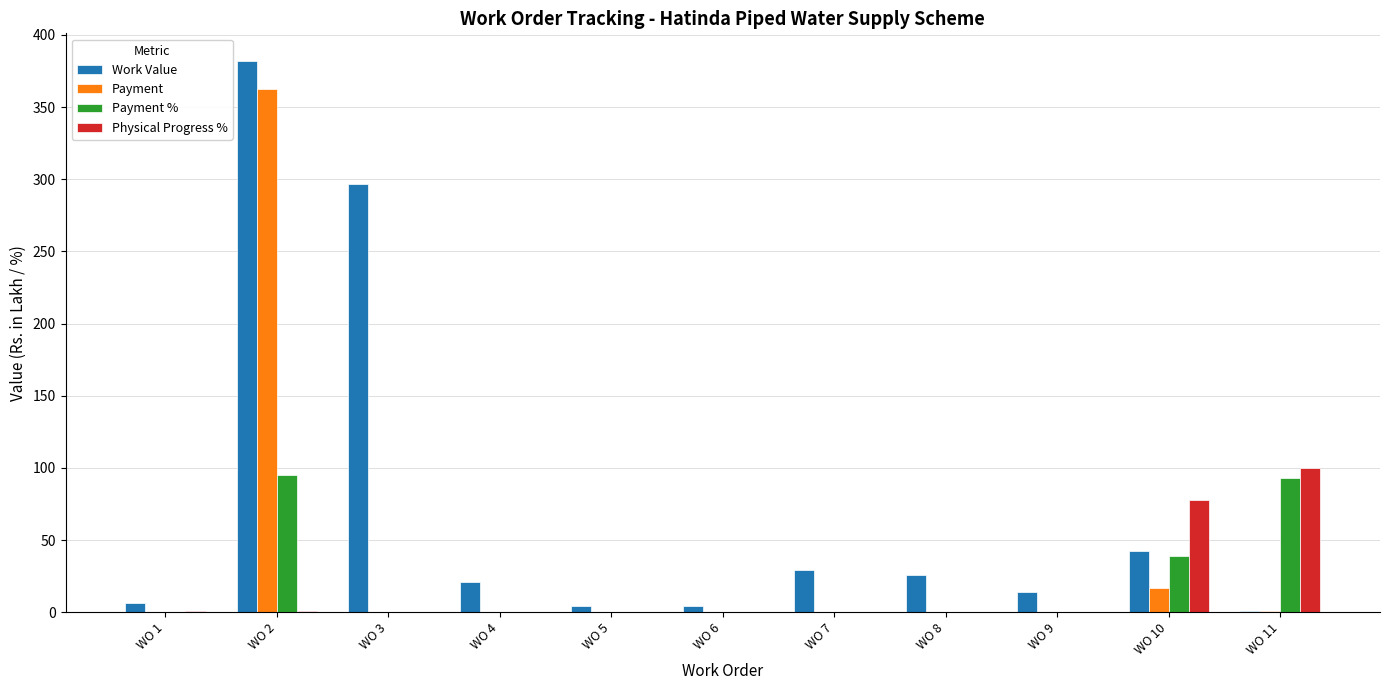

Which category has the highest value in the Work Value series?

WO 2